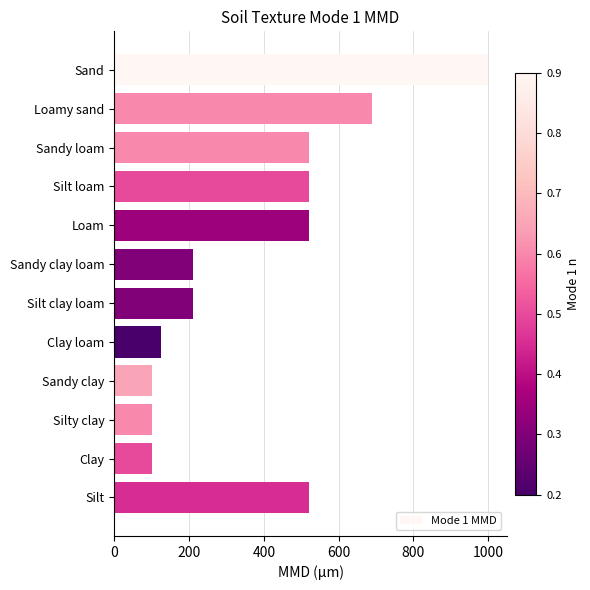

Are the bars horizontal?

Yes